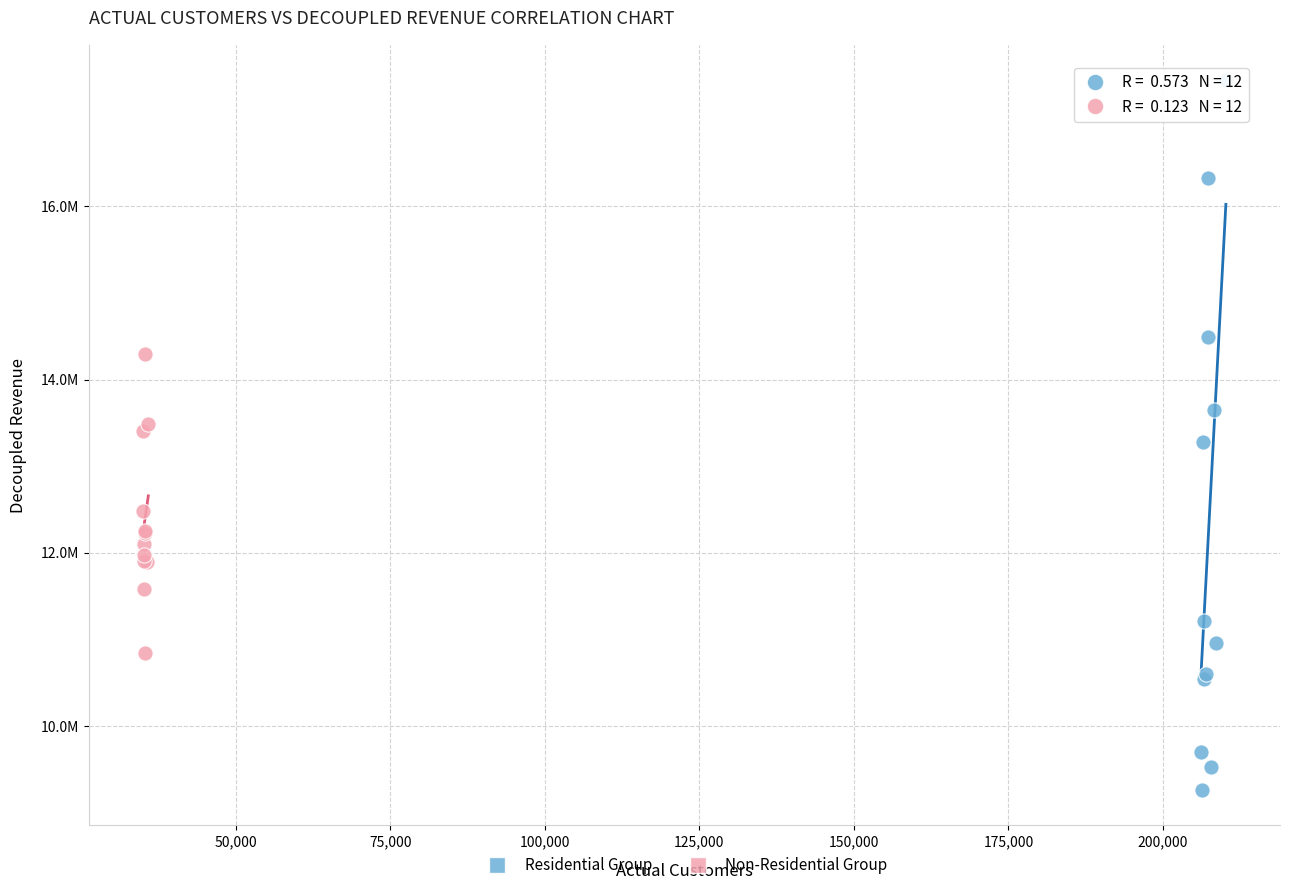

Which series contains the highest Y value?

Residential Group